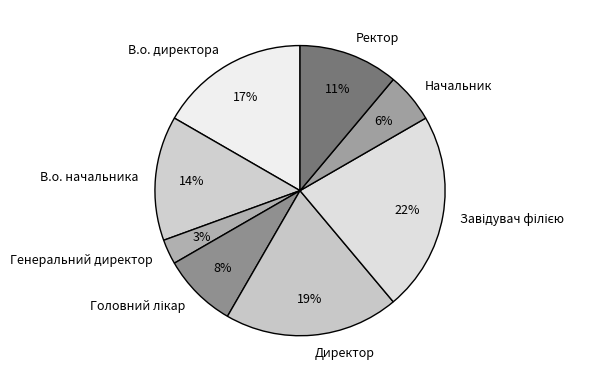

Is there a majority slice in this chart?

No